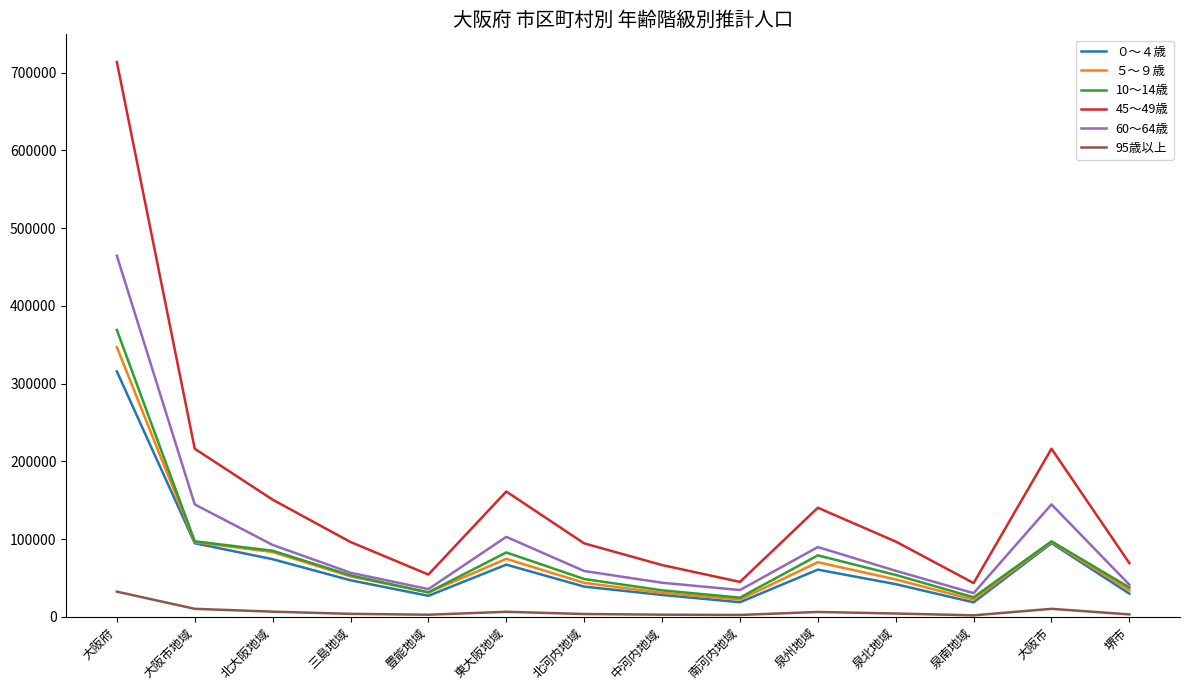

True or false: 45～49歳 and 95歳以上 cross at least once.

False